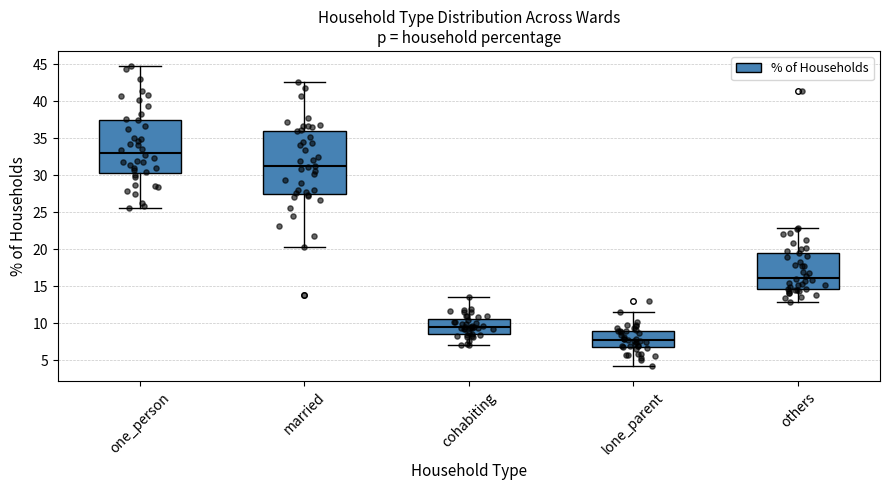

Reading left to right, transcribe this box plot: for each box, give where its median line is, the range the box spans, and where its two whiskers end, as read against the y-axis. The values are not printed on the chart, so give them approximately, as read against the axis.

one_person: median 33.0, box 30.5 to 37.5, whiskers 25.5 to 45.0
married: median 31.0, box 27.5 to 36.0, whiskers 20.5 to 42.5
cohabiting: median 9.5, box 8.5 to 10.5, whiskers 7.0 to 13.5
lone_parent: median 7.5, box 7.0 to 9.0, whiskers 4.0 to 11.5
others: median 16.0, box 14.5 to 19.5, whiskers 13.0 to 23.0